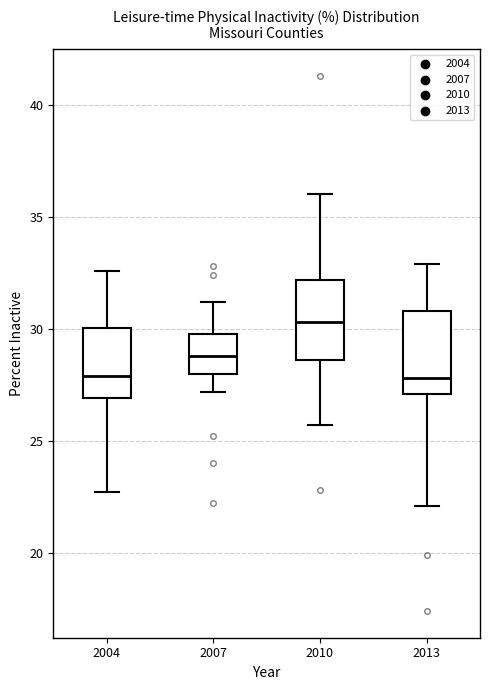

Which box has the highest median line?

2010